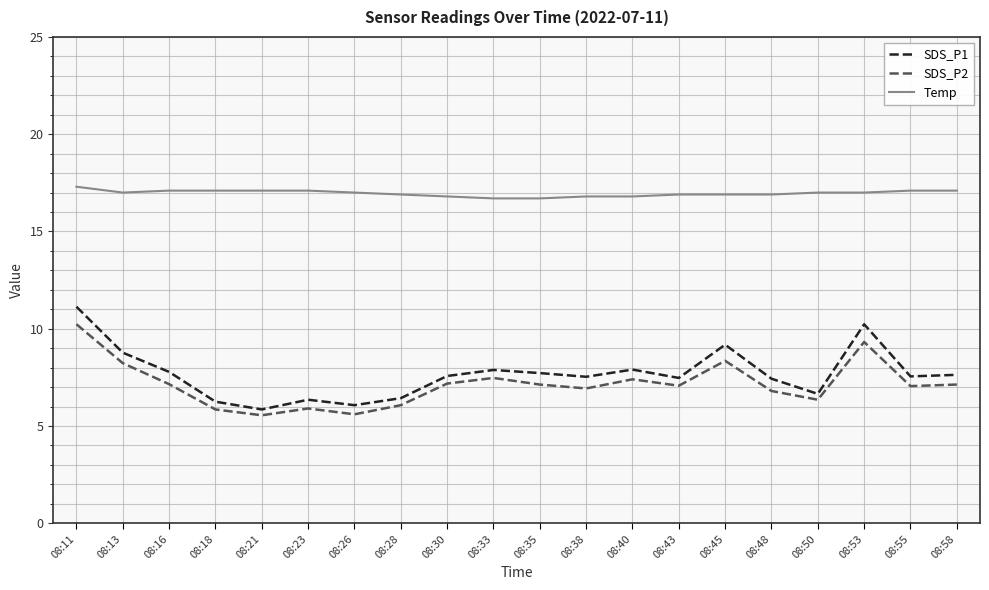

Which series has the largest total across all categories?

Temp